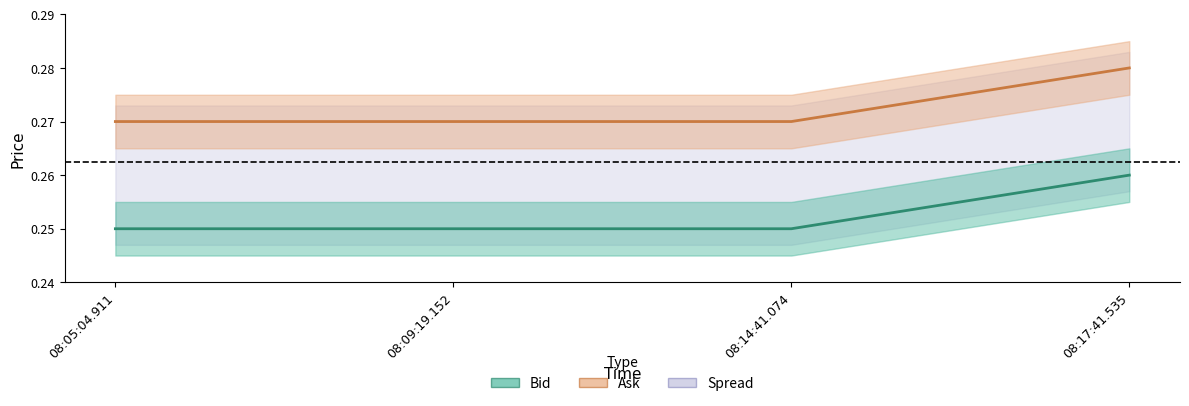

True or false: Ask and Bid cross at least once.

False